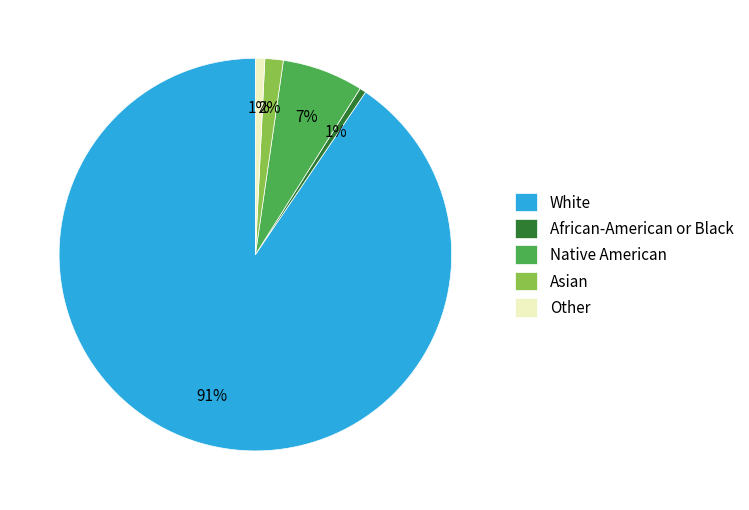

What is the ratio of the value at African-American or Black to the value at Native American?

0.1